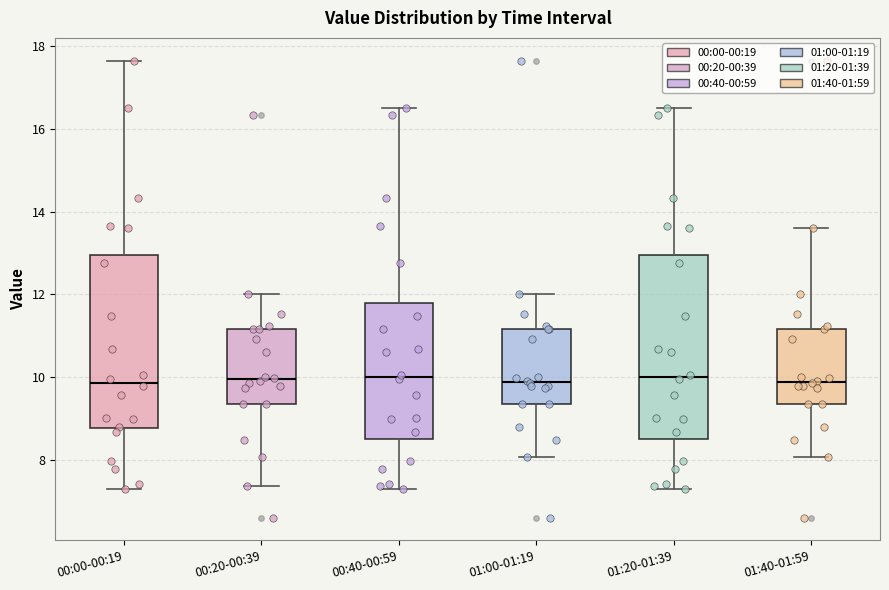

Reading left to right, transcribe this box plot: for each box, give where its median line is, the range the box spans, and where its two whiskers end, as read against the y-axis. The values are not printed on the chart, so give them approximately, as read against the axis.

00:00-00:19: median 9.8, box 8.8 to 13.0, whiskers 7.4 to 17.6
00:20-00:39: median 10.0, box 9.4 to 11.2, whiskers 7.4 to 12.0
00:40-00:59: median 10.0, box 8.6 to 11.8, whiskers 7.4 to 16.6
01:00-01:19: median 9.8, box 9.4 to 11.2, whiskers 8.0 to 12.0
01:20-01:39: median 10.0, box 8.6 to 13.0, whiskers 7.4 to 16.6
01:40-01:59: median 9.8, box 9.4 to 11.2, whiskers 8.0 to 13.6